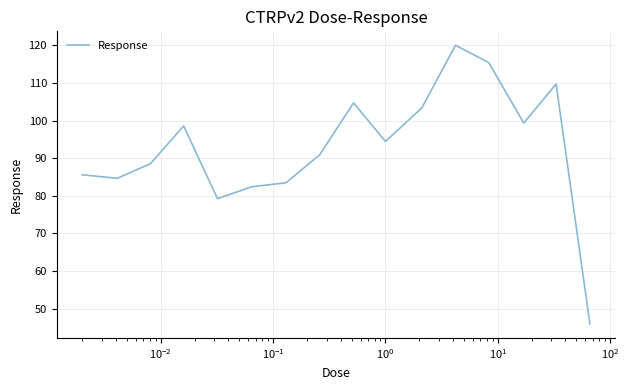

How many series are shown in this chart?

1